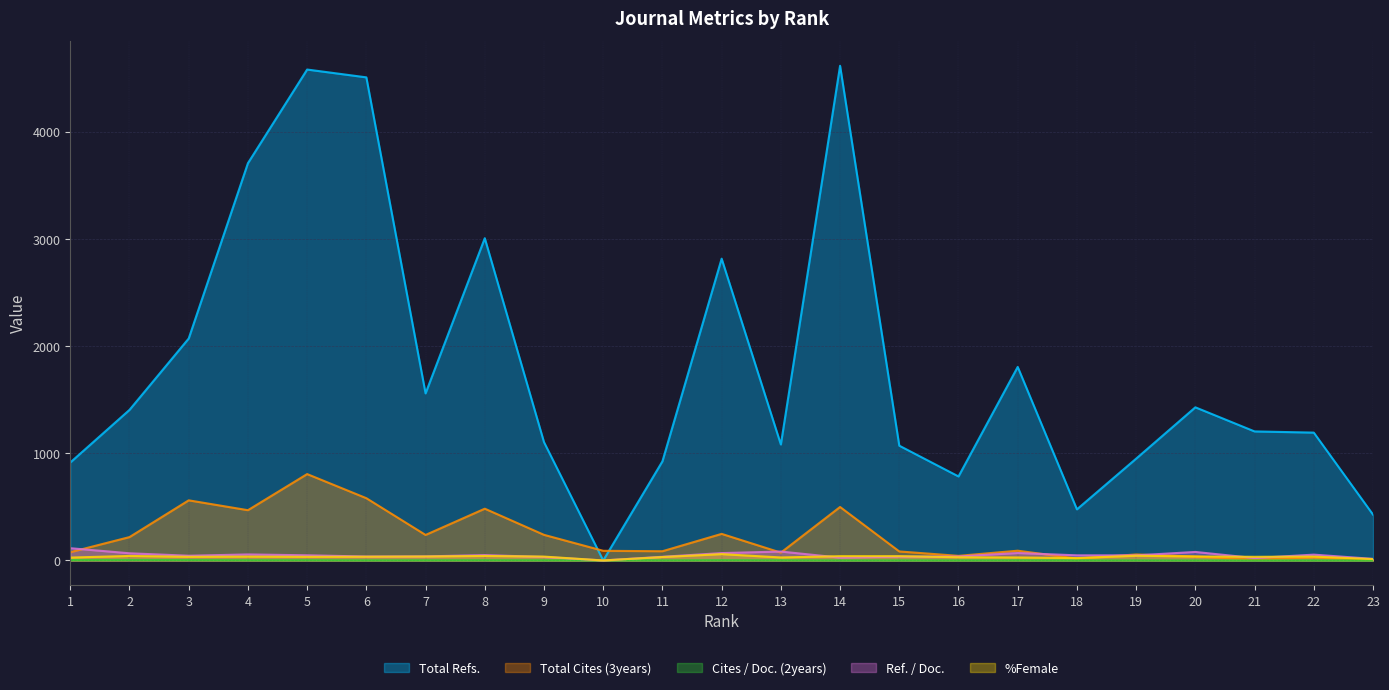

Reading right to left, transcribe all the data shown in this chart.

Total Refs.: 428.0	1193.0	1204.0	1429.0	950.0	477.0	1806.0	784.0	1071.0	4616.0	1082.0	2816.0	925.0	0.0	1104.0	3007.0	1559.0	4508.0	4581.0	3707.0	2071.0	1405.0	914.0
Total Cites (3years): 4.0	29.0	8.0	37.0	56.0	18.0	91.0	43.0	84.0	499.0	73.0	248.0	86.0	90.0	239.0	483.0	238.0	581.0	806.0	469.0	561.0	218.0	77.0
Cites / Doc. (2years): 0.1	0.5	0.1	0.3	0.9	0.4	1.5	0.7	0.9	0.8	1.9	2.6	1.1	1.5	1.8	2.5	1.9	1.4	2.6	2.2	3.7	4.1	3.6
Ref. / Doc.: 14.8	54.2	22.3	79.4	47.5	47.7	69.5	37.3	35.7	26.2	83.2	68.7	34.3	0.0	32.5	50.1	38.0	36.6	48.2	56.2	44.1	66.9	114.2
%Female: 13.0	36.0	34.0	37.0	44.0	22.0	28.0	30.0	40.0	40.0	28.0	59.0	32.0	0.0	36.0	42.0	37.0	35.0	34.0	36.0	34.0	42.0	27.0